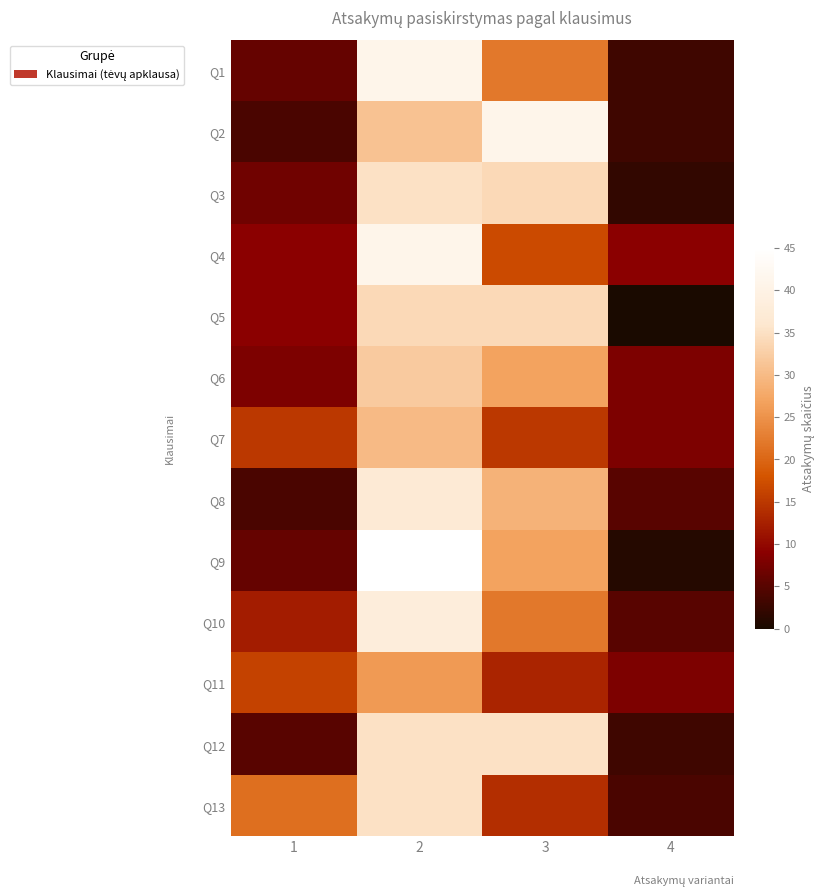

At 3, list the series in order from smallest to largest.

Q11, Q13, Q7, Q4, Q1, Q10, Q6, Q9, Q8, Q3, Q5, Q12, Q2